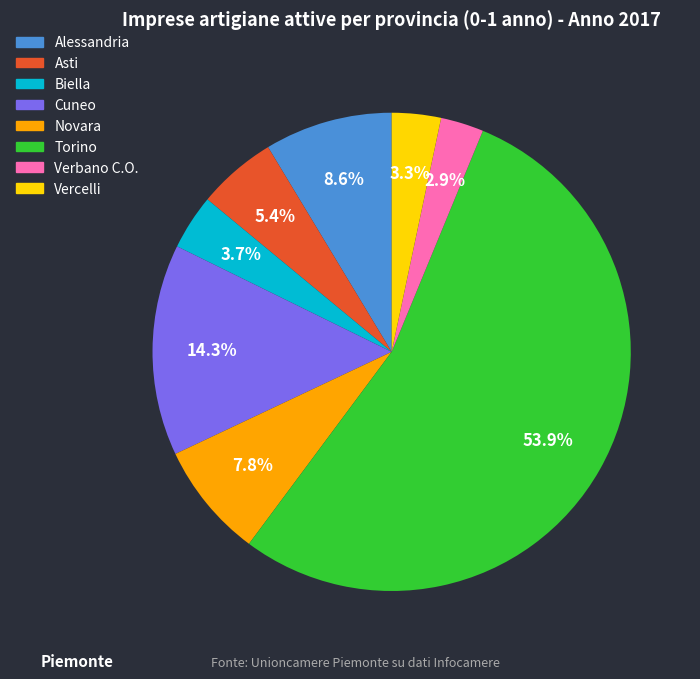

How many segments does this pie chart have?

8